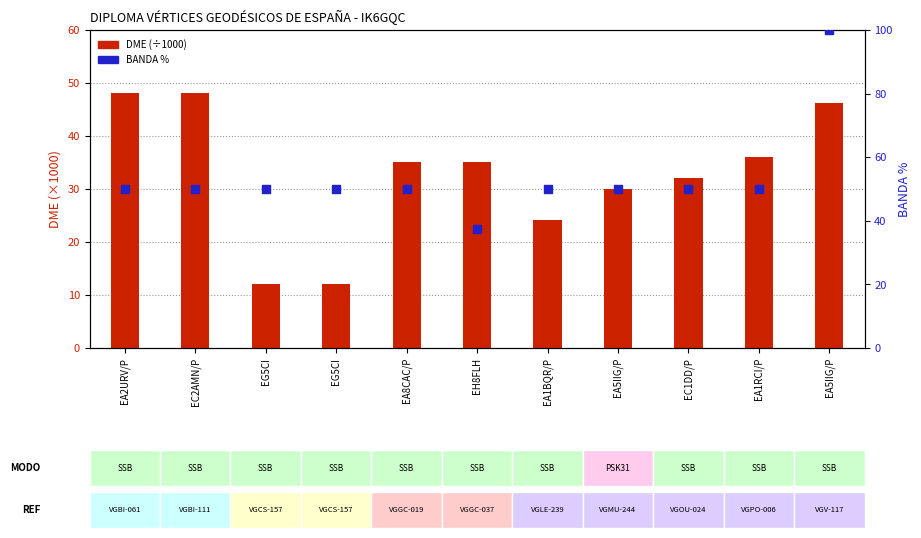

At which category is the sum across all series the highest?

EA5IIG/P